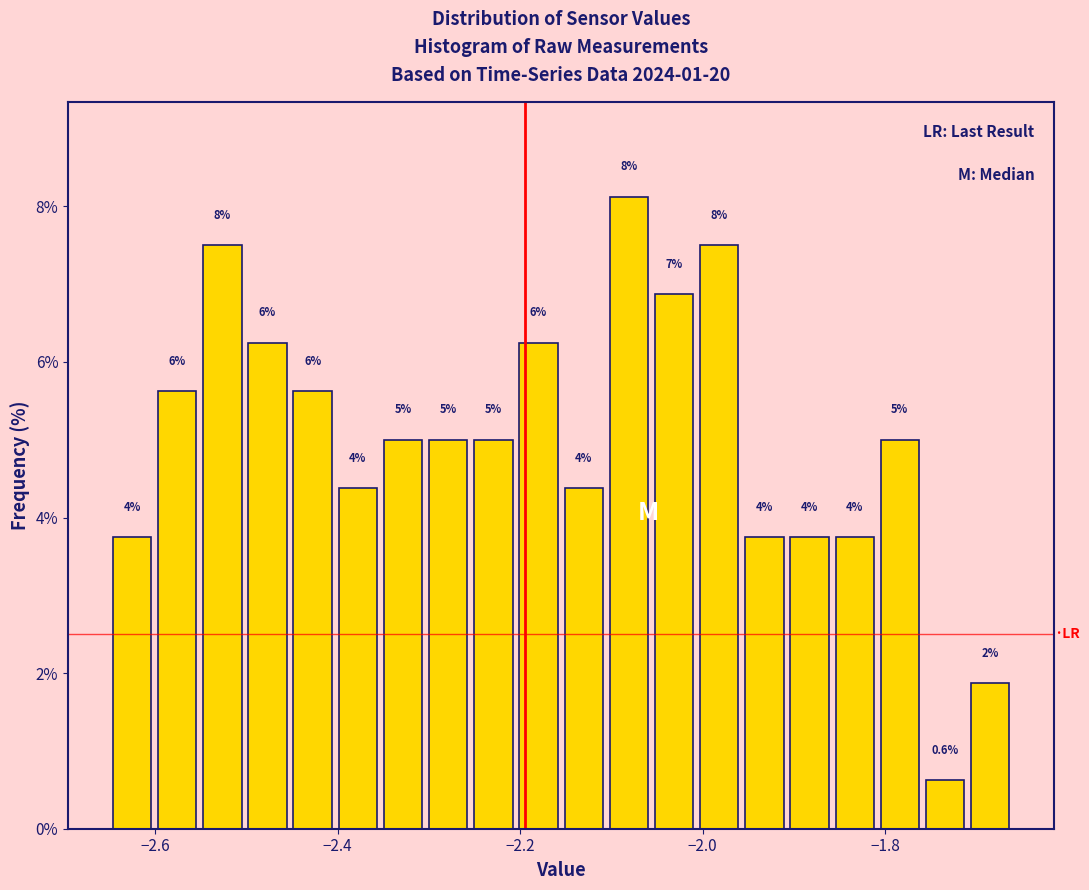

Read against the x-axis, roughly where is the centre of the tallest bar?

-2.08